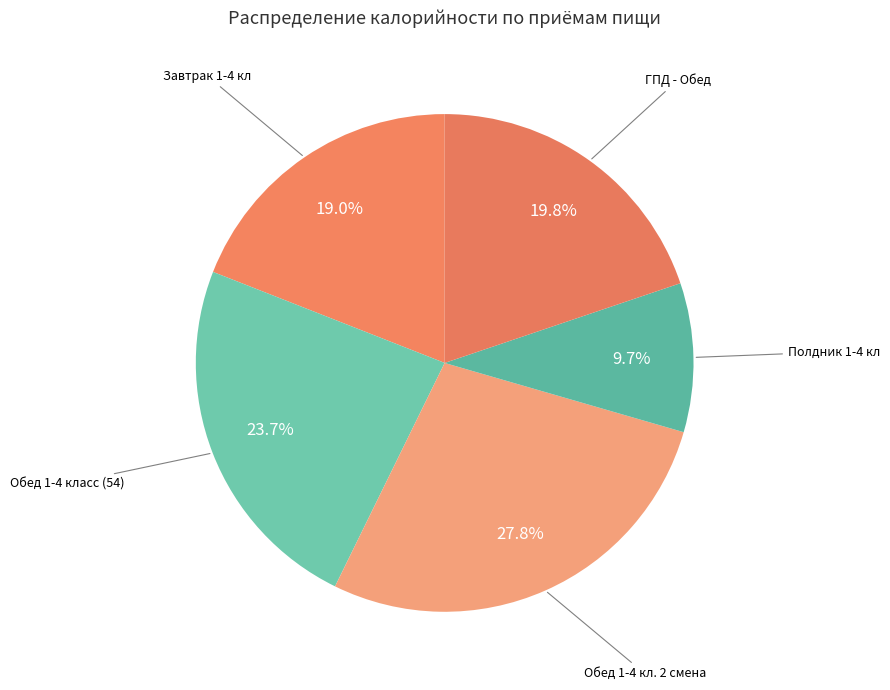

Count the number of slices in the pie.

5